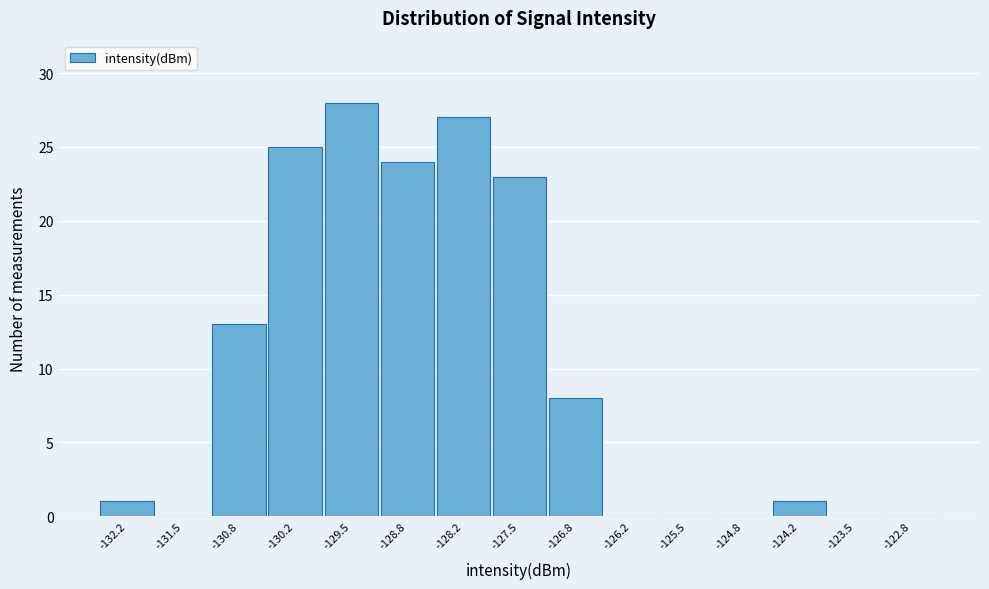

Reading left to right, transcribe this chart: for each bar, give the range it covers on the x-axis and its height. Neither the bar edges nor the heights are printed on the chart, so give them approximately, as read against the axes.

-132.5 to -131.8: 1
-131.8 to -131.2: 0
-131.2 to -130.5: 13
-130.5 to -129.8: 25
-129.8 to -129.2: 28
-129.2 to -128.5: 24
-128.5 to -127.8: 27
-127.8 to -127.2: 23
-127.2 to -126.5: 8
-126.5 to -125.8: 0
-125.8 to -125.2: 0
-125.2 to -124.5: 0
-124.5 to -123.8: 1
-123.8 to -123.2: 0
-123.2 to -122.5: 0